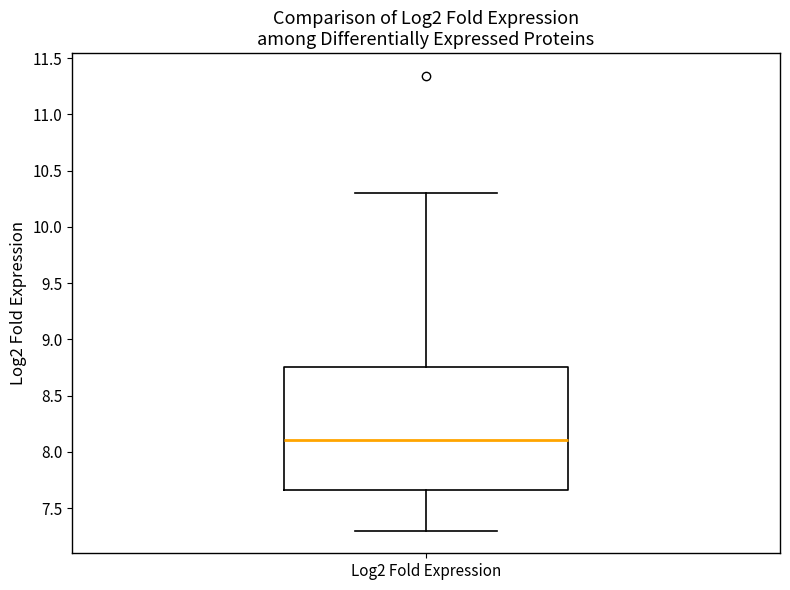

Where is the upper edge of the box for Log2 Fold Expression on the y-axis? The values are not printed on the chart, so give them approximately, as read against the axis.

8.75